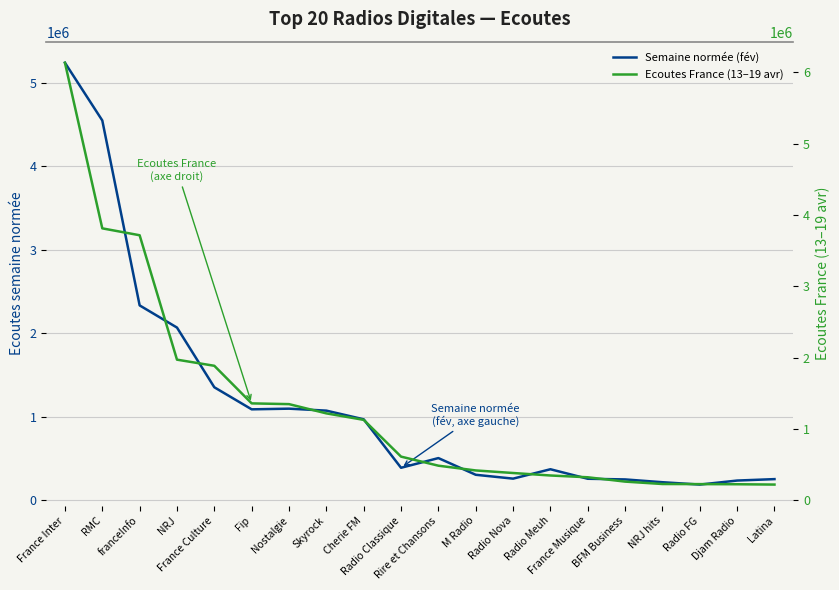

True or false: Ecoutes France (13–19 avr) has more than 1 points higher than both neighbors.

False